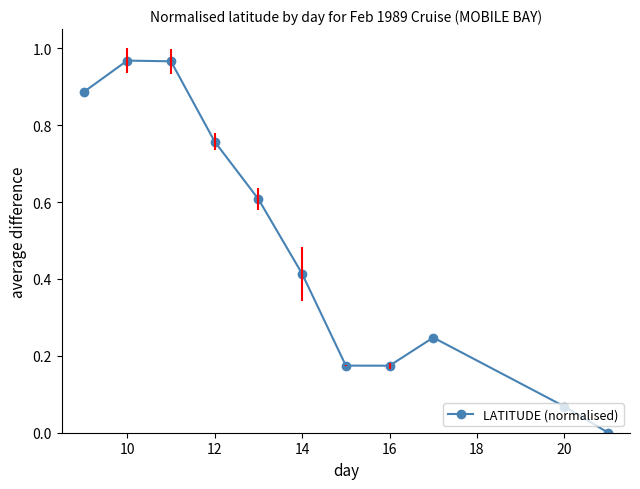

What is the sum of all values?

5.3